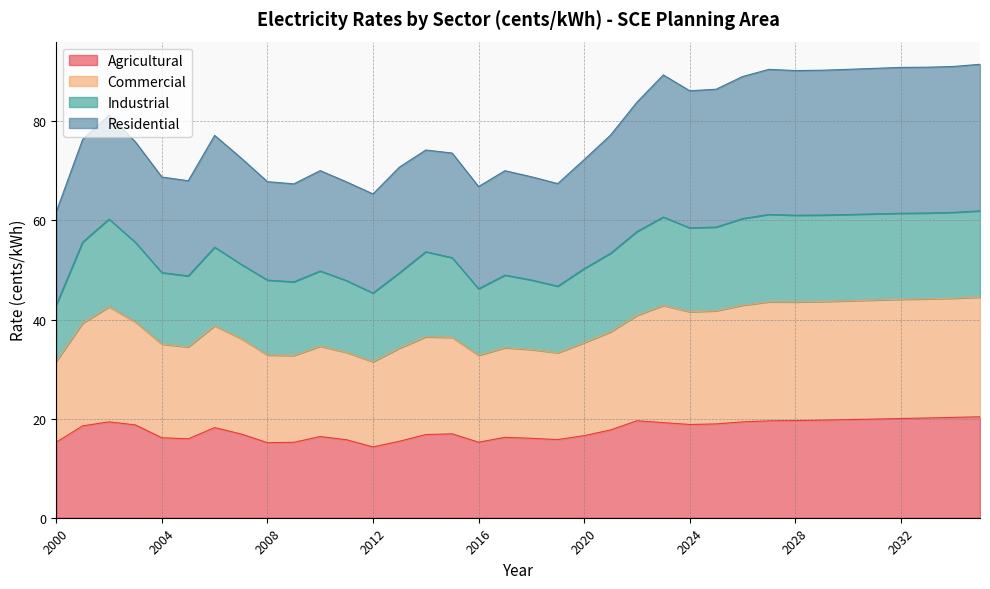

Does the chart display data point markers on the line(s)?

No